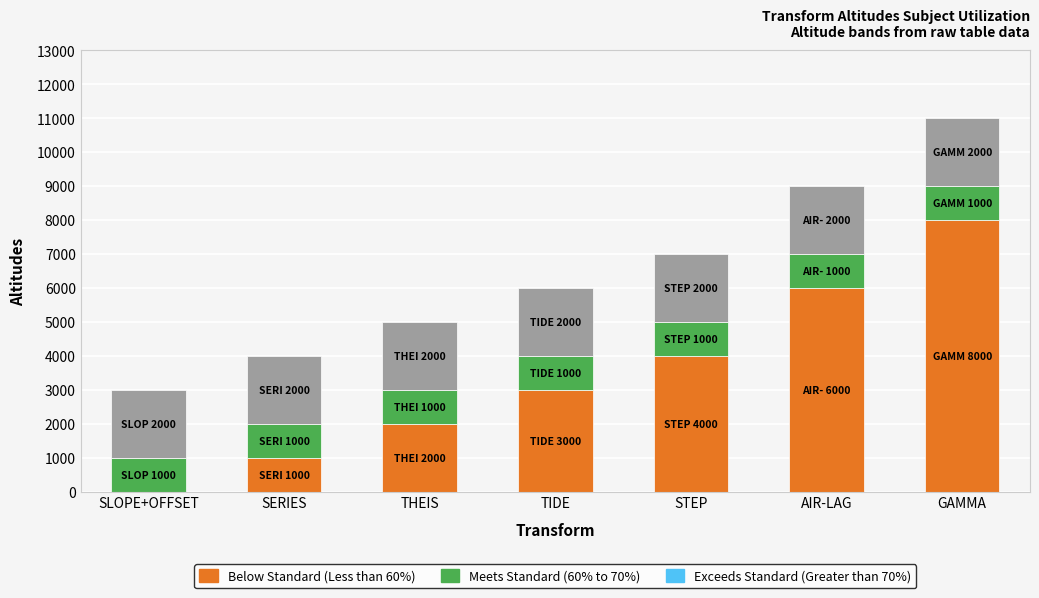

What is the total value across all series at SLOPE+OFFSET?

3000